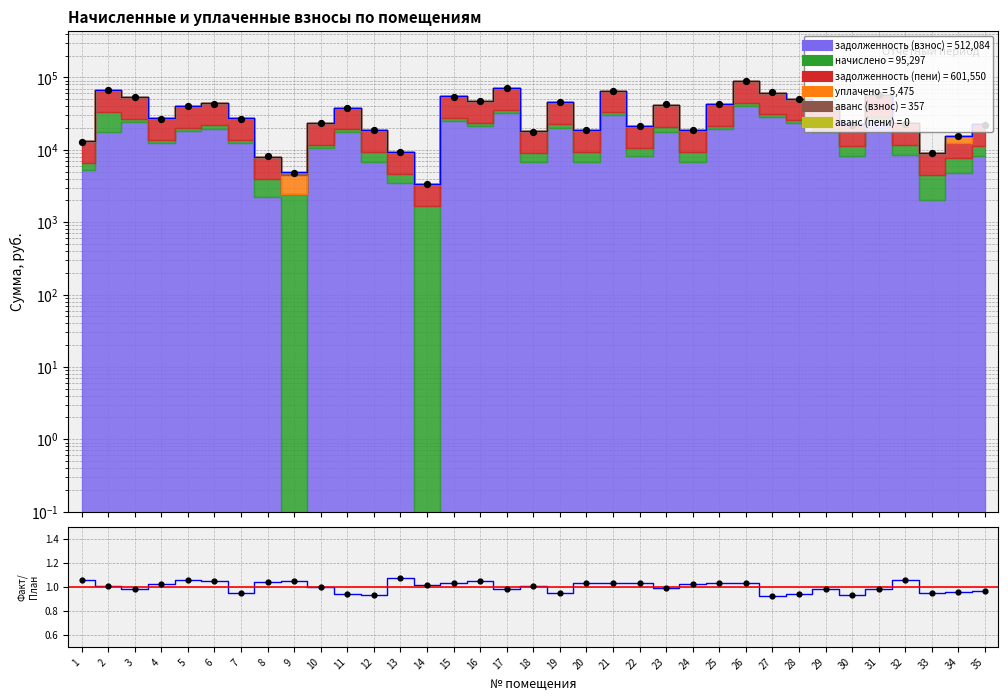

Is the value of ratio at 26 greater than the value of données at 22?

No